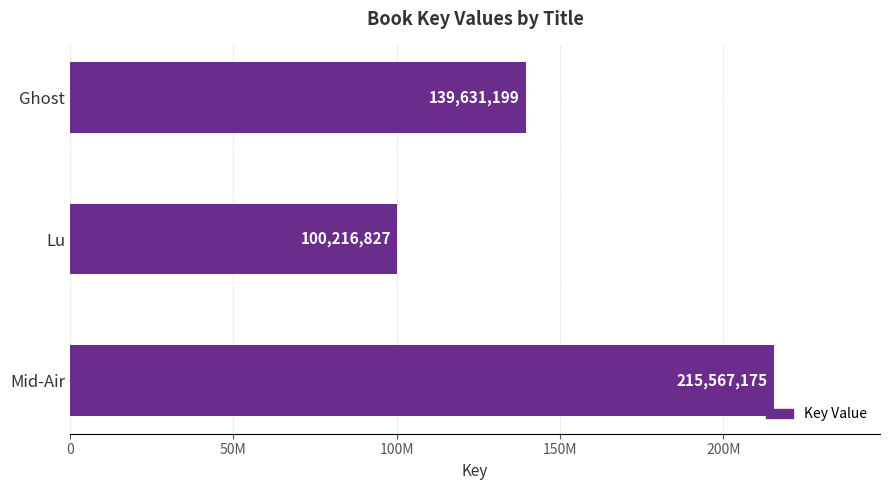

What is the average value?

151805067